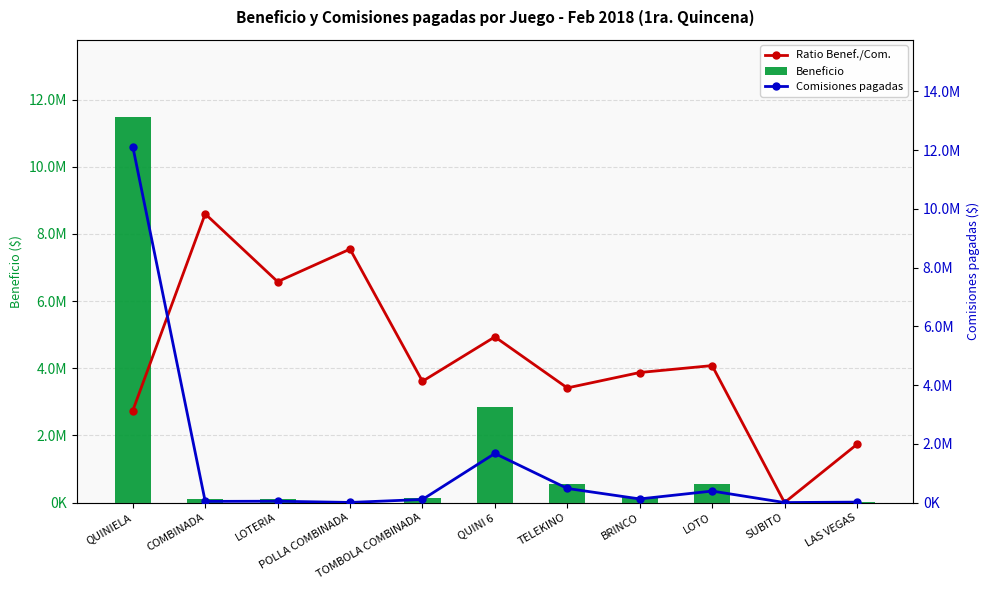

At which label is Ratio Benef./Com. closest to 4298649?

LOTO